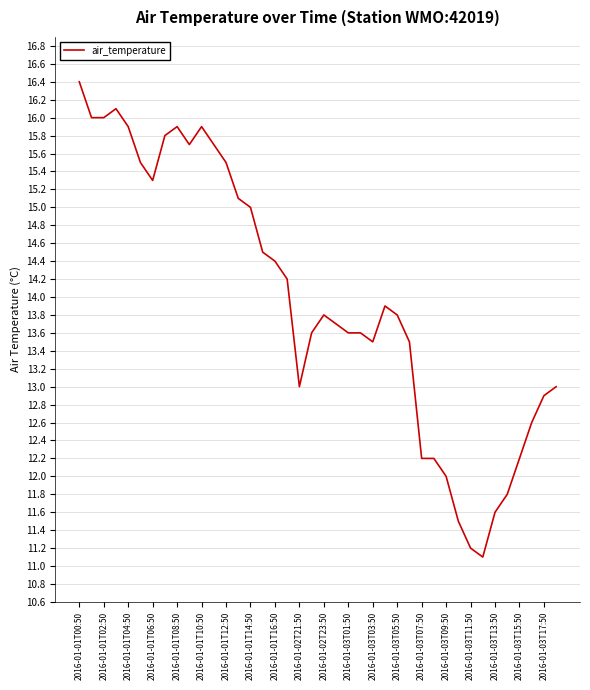

What is the greatest value displayed?

16.4